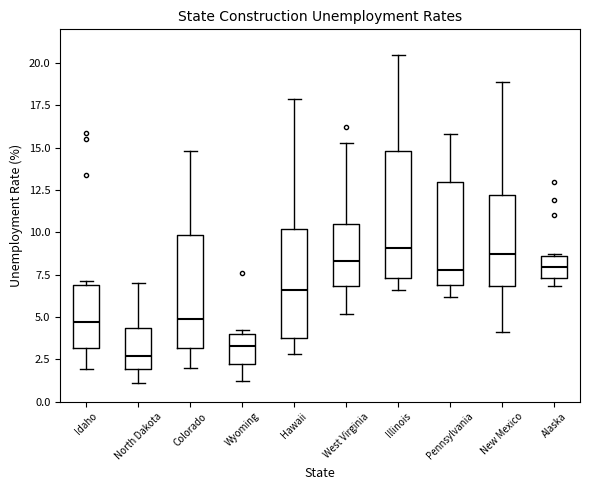

Which box is the tallest, from its lower edge to its upper edge?

Illinois